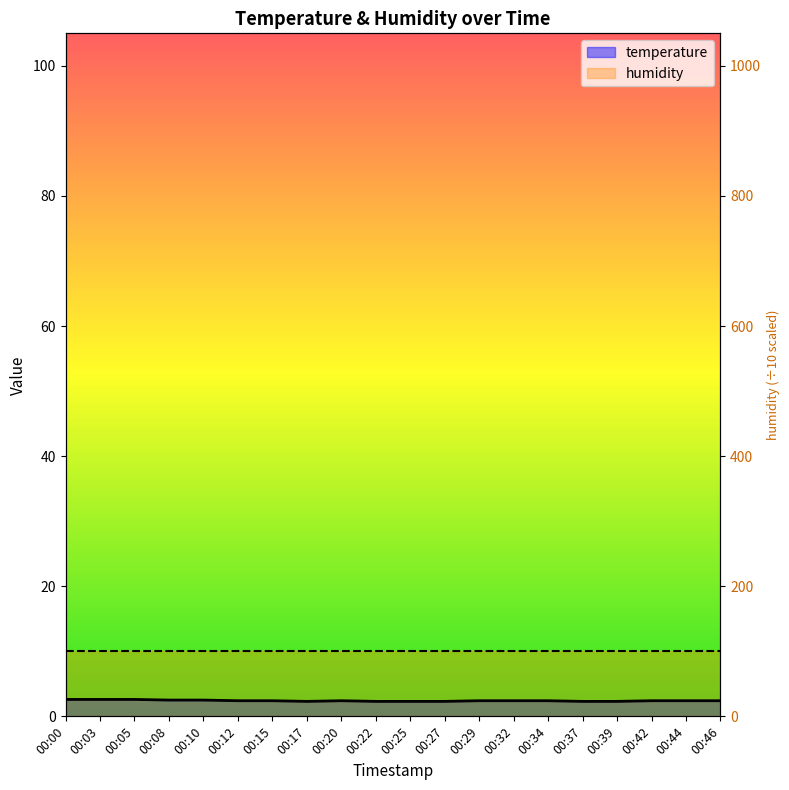

Which category has the highest value across all series?

00:00